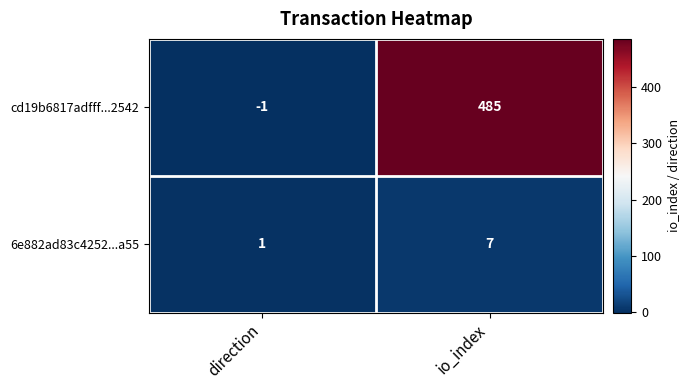

What is the difference between the highest and lowest values at io_index?

478